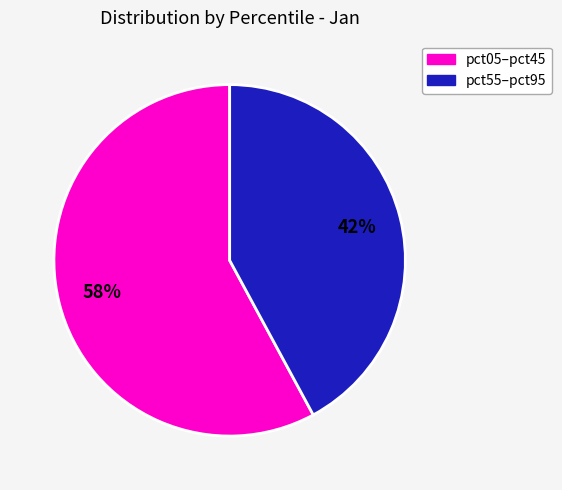

Count the number of slices in the pie.

2